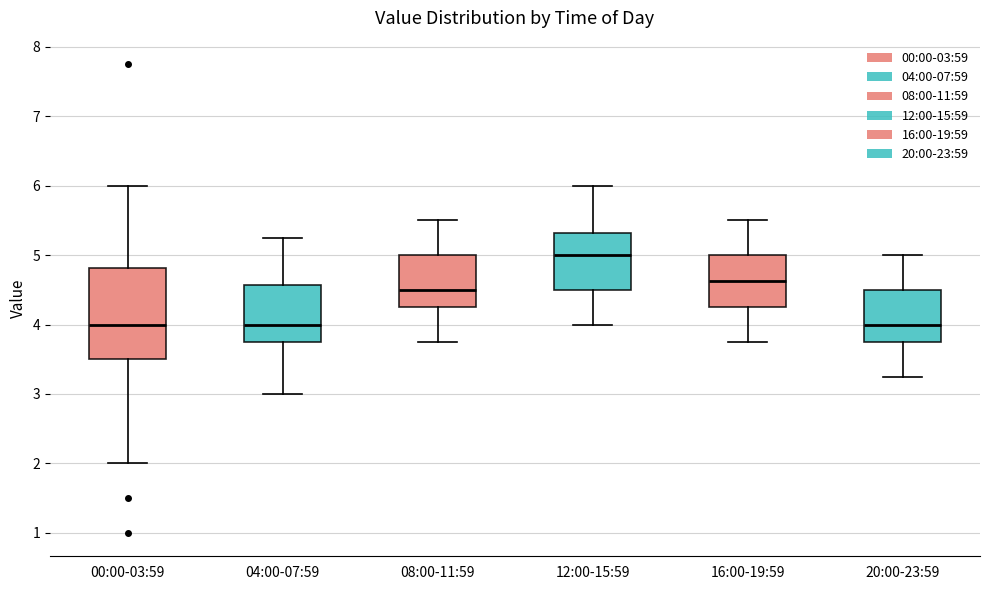

Where is the upper edge of the box for 16:00-19:59 on the y-axis? The values are not printed on the chart, so give them approximately, as read against the axis.

5.0